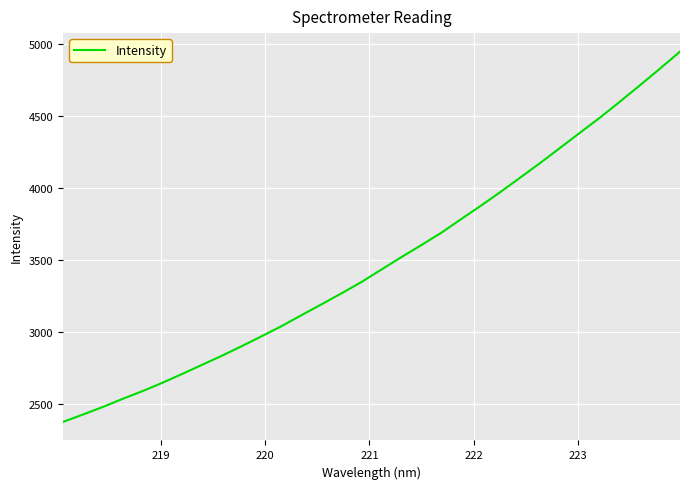

What is the maximum value shown in the chart?

4943.7